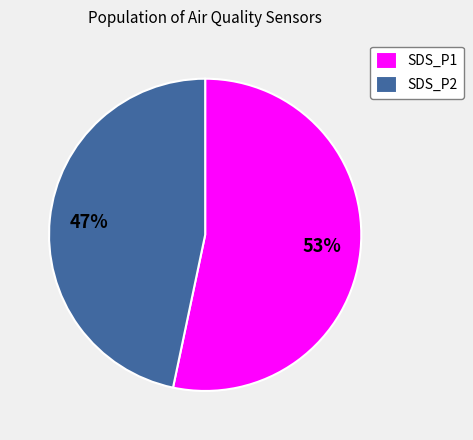

What is the smallest slice in the pie chart?

SDS_P2